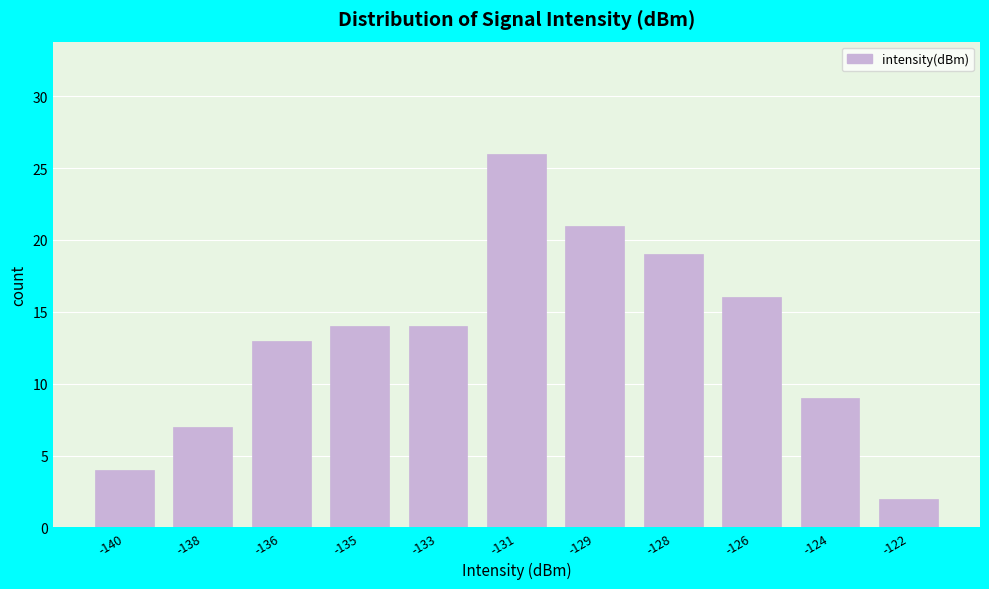

Reading left to right, transcribe all the data shown in this chart.

-140=4	-138=7	-136=13	-135=14	-133=14	-131=26	-129=21	-128=19	-126=16	-124=9	-122=2